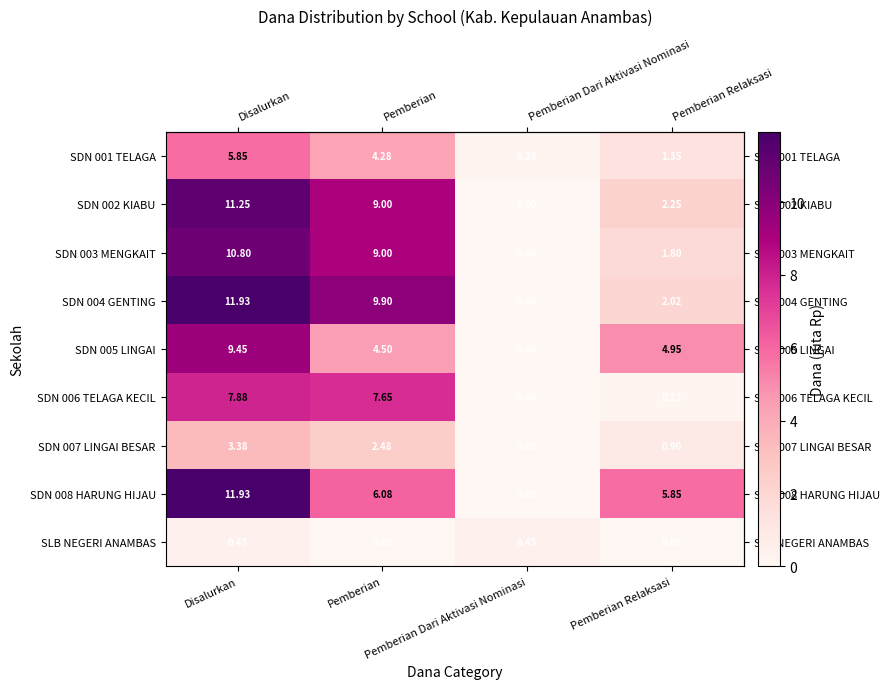

How many data points in SDN 004 GENTING are above 9?

2